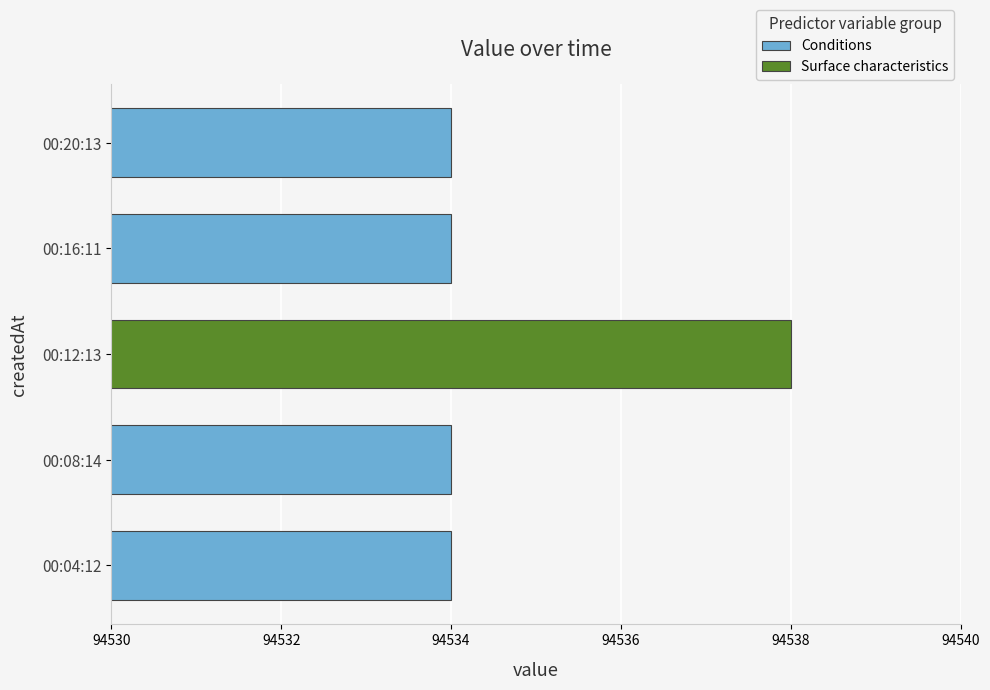

How many categories are shown in the chart?

5